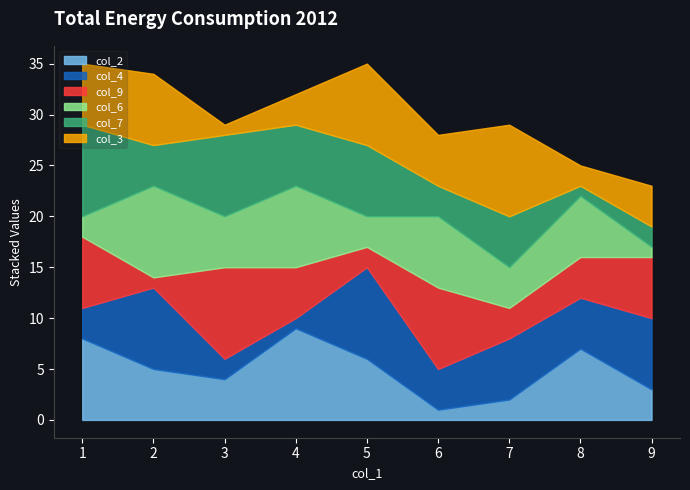

Is it true that col_2 equals 5 at 9?

False